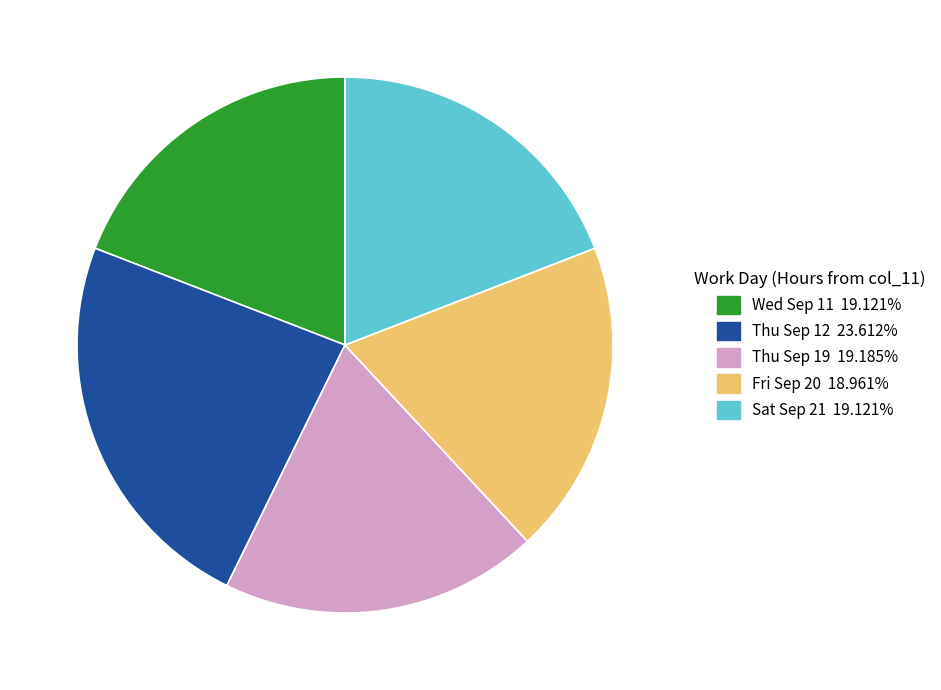

Which category has the biggest portion of the pie?

Thu Sep 12